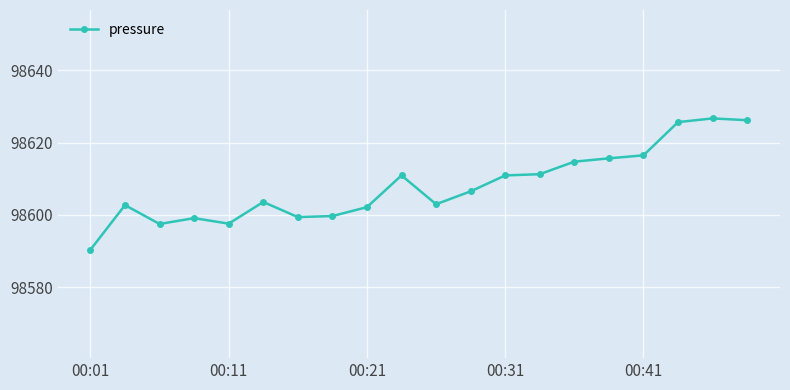

What is the greatest value displayed?

98626.7